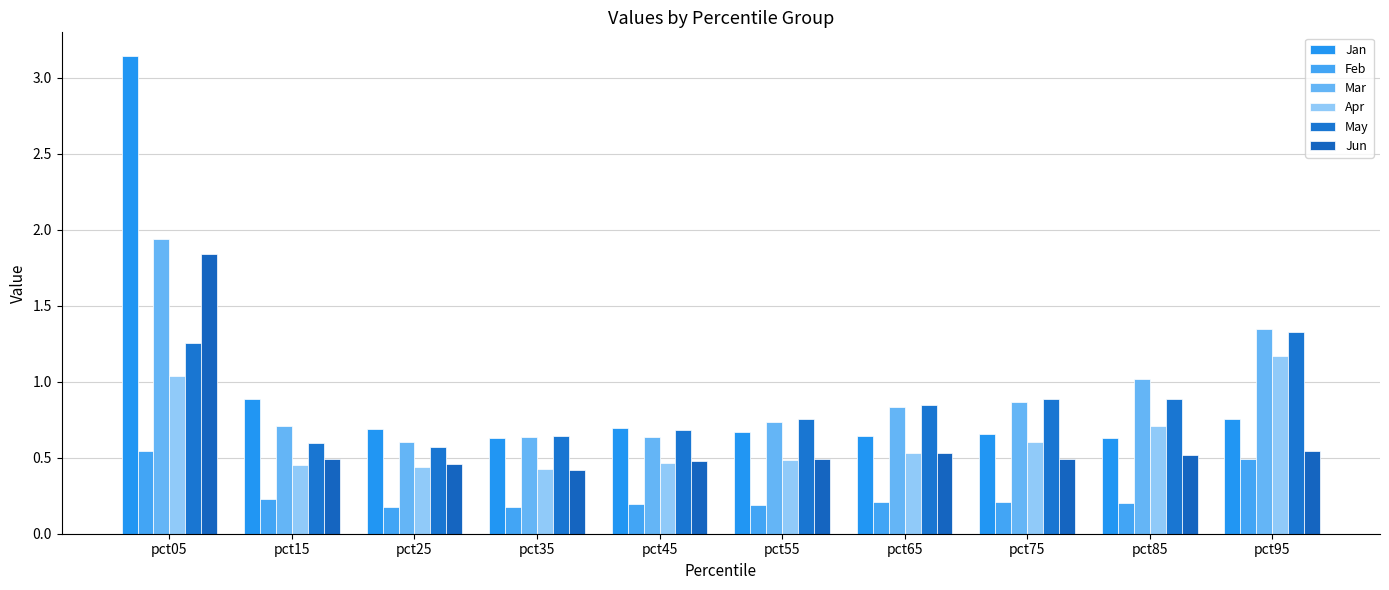

What is the minimum value for Jan?

0.6